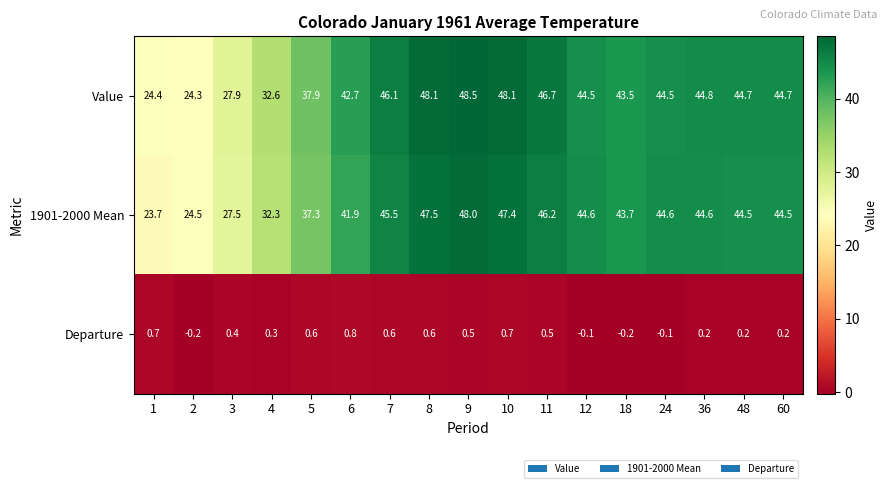

Count the number of data series in this chart.

3